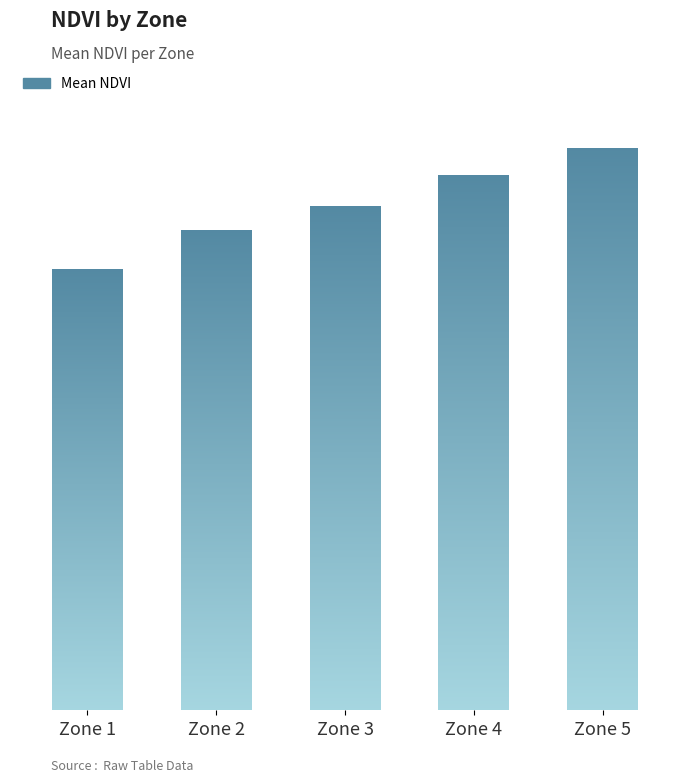

List the labels in order of value, smallest first.

1, 2, 3, 4, 5